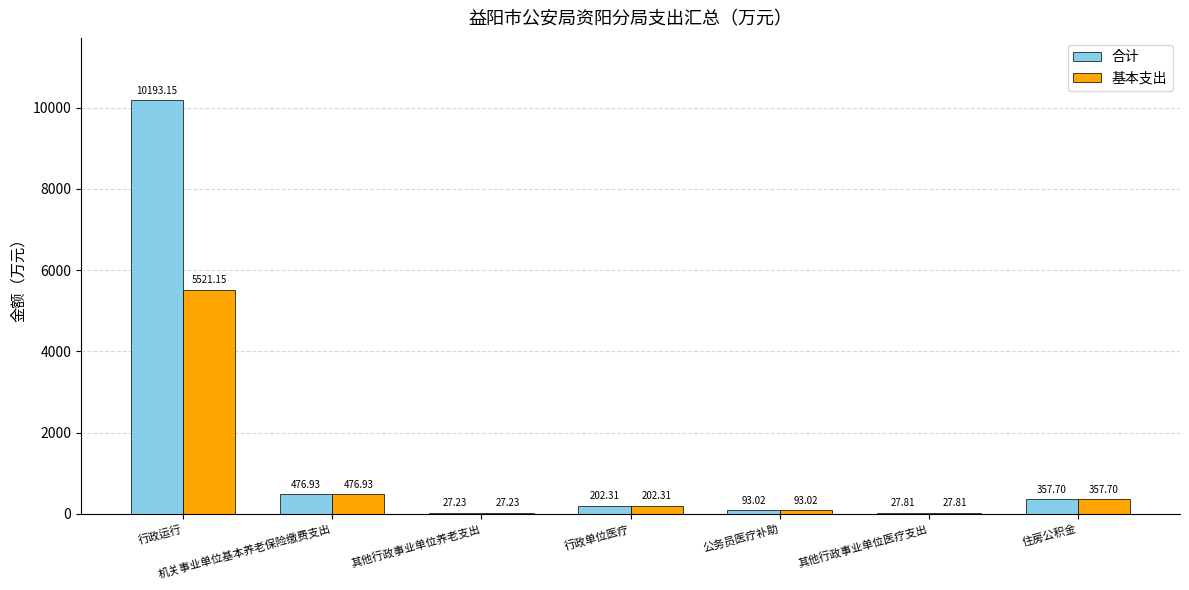

At which category does the chart reach its peak across all series?

行政运行